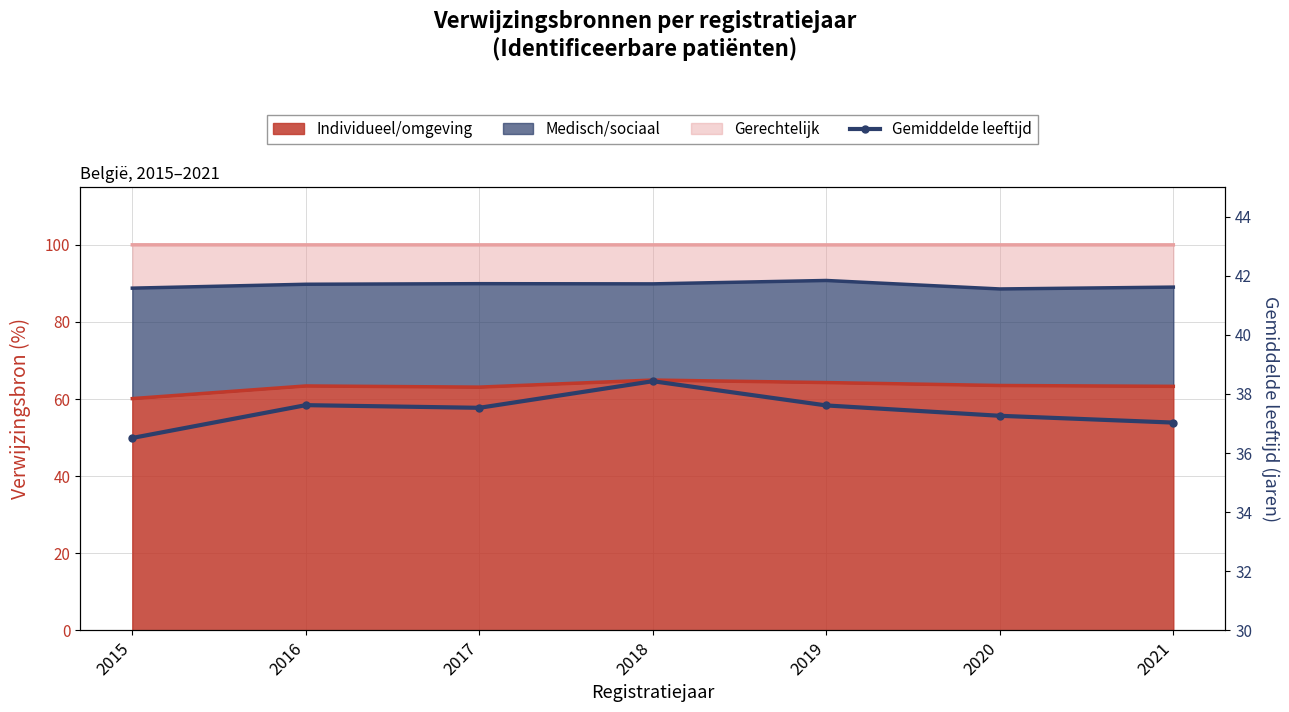

Reading left to right, list all the values displayed in this chart.

2015=36.5	2016=37.6	2017=37.5	2018=38.4	2019=37.6	2020=37.3	2021=37.0